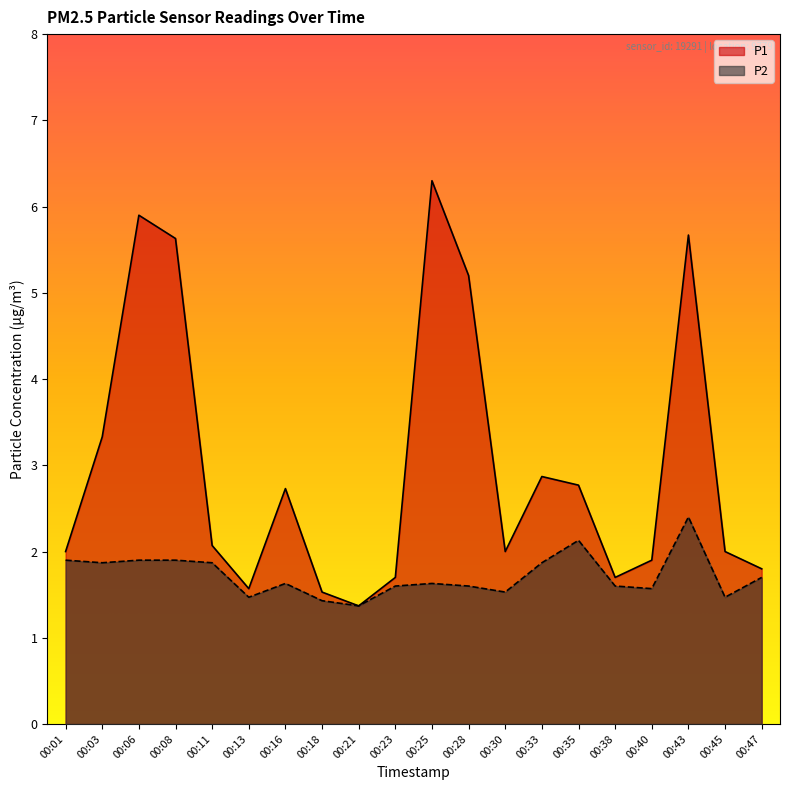

Which category has the highest value across all series?

00:25